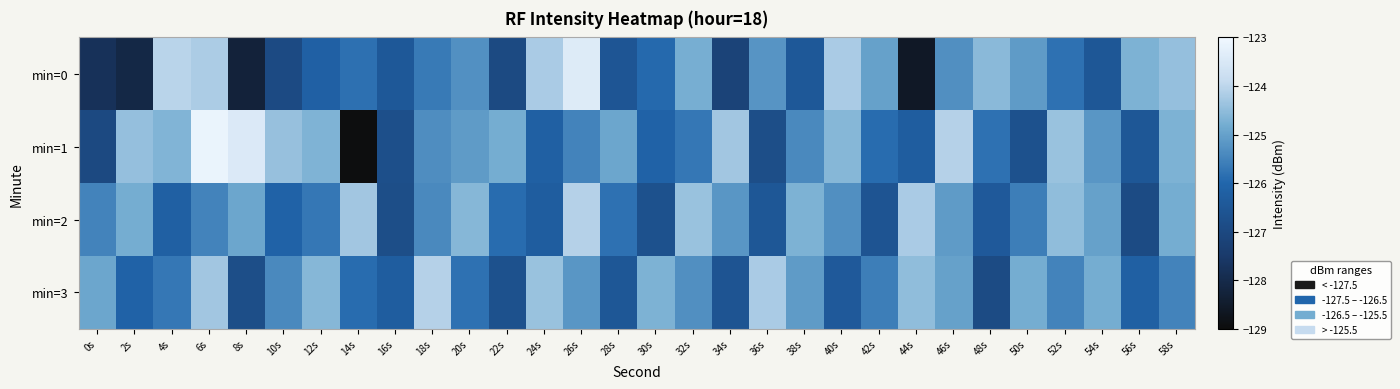

At which category is the sum across all series the highest?

6s